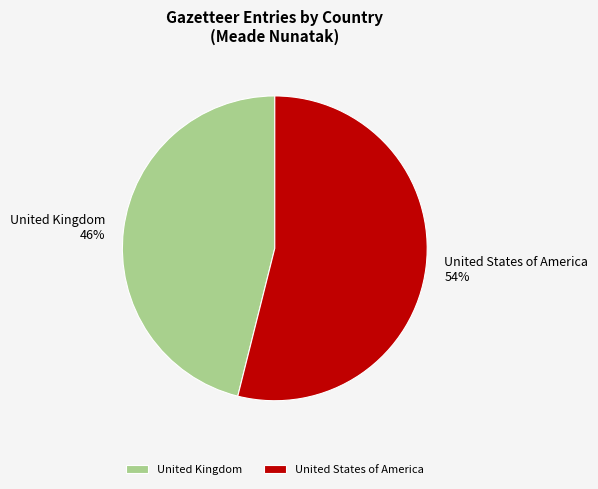

Is the sum of United States of America and United Kingdom greater than half?

Yes